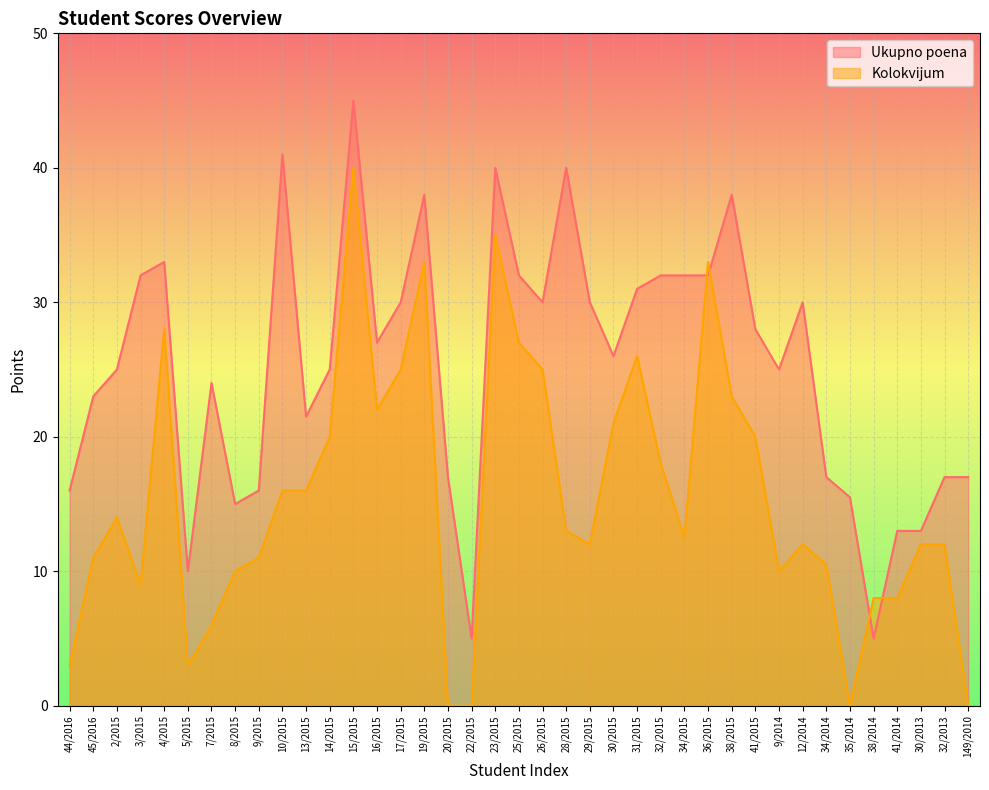

List the series in order of their peak value, lowest first.

Kolokvijum, Ukupno poena